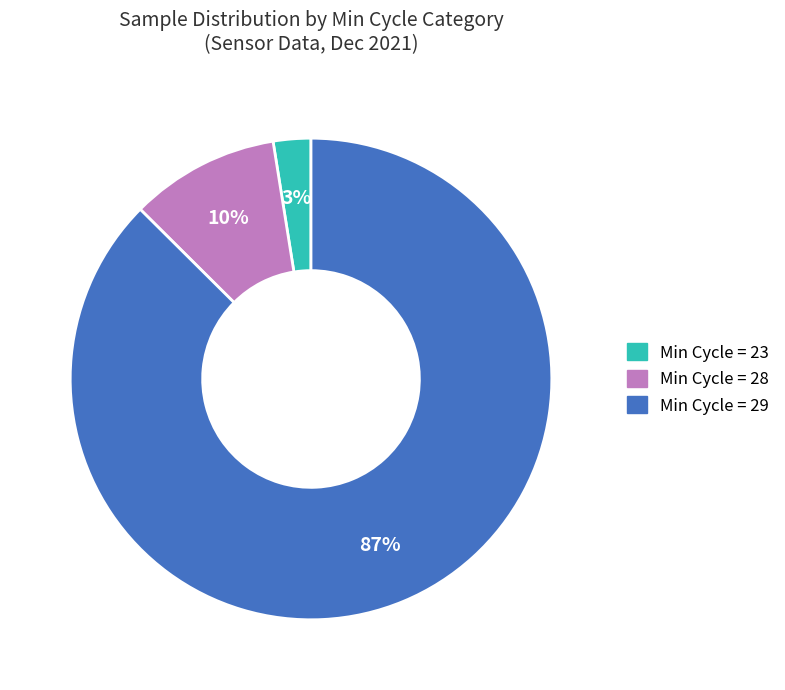

Does any single category account for the majority?

Yes